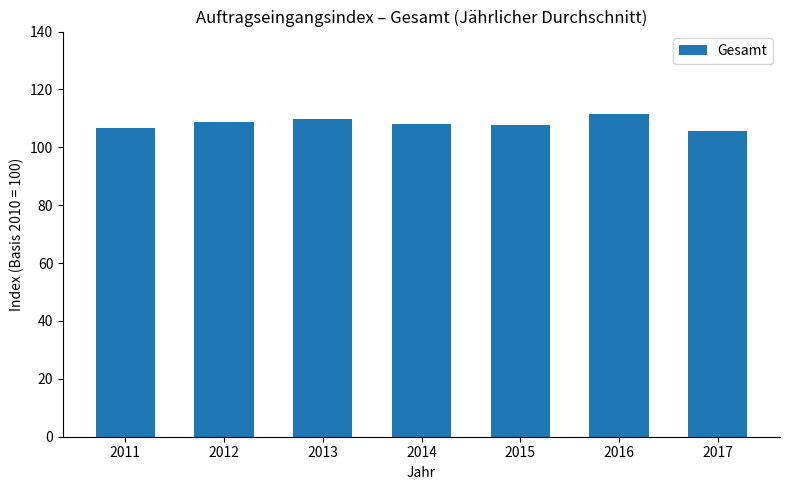

The chart shows a value of 108.8 at 2012. True or false?

True